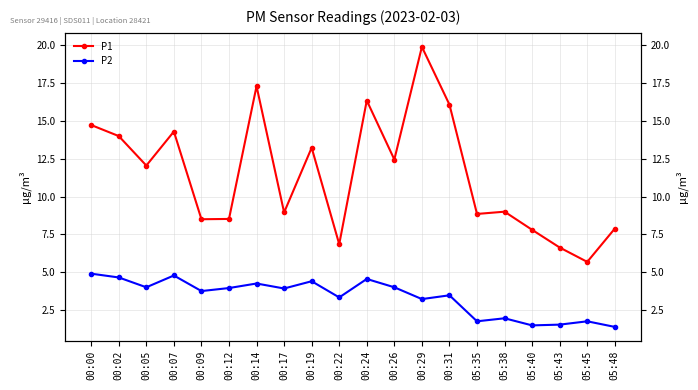

Reading left to right, what are all the values shown in this chart?

P1: 00:00=14.7	00:02=14.0	00:05=12.1	00:07=14.3	00:09=8.5	00:12=8.5	00:14=17.3	00:17=8.9	00:19=13.2	00:22=6.8	00:24=16.4	00:26=12.4	00:29=19.9	00:31=16.1	05:35=8.8	05:38=9.0	05:40=7.8	05:43=6.6	05:45=5.7	05:48=7.9
P2: 00:00=4.9	00:02=4.7	00:05=4.0	00:07=4.8	00:09=3.8	00:12=4.0	00:14=4.2	00:17=3.9	00:19=4.4	00:22=3.3	00:24=4.5	00:26=4.0	00:29=3.2	00:31=3.5	05:35=1.8	05:38=1.9	05:40=1.5	05:43=1.5	05:45=1.8	05:48=1.4